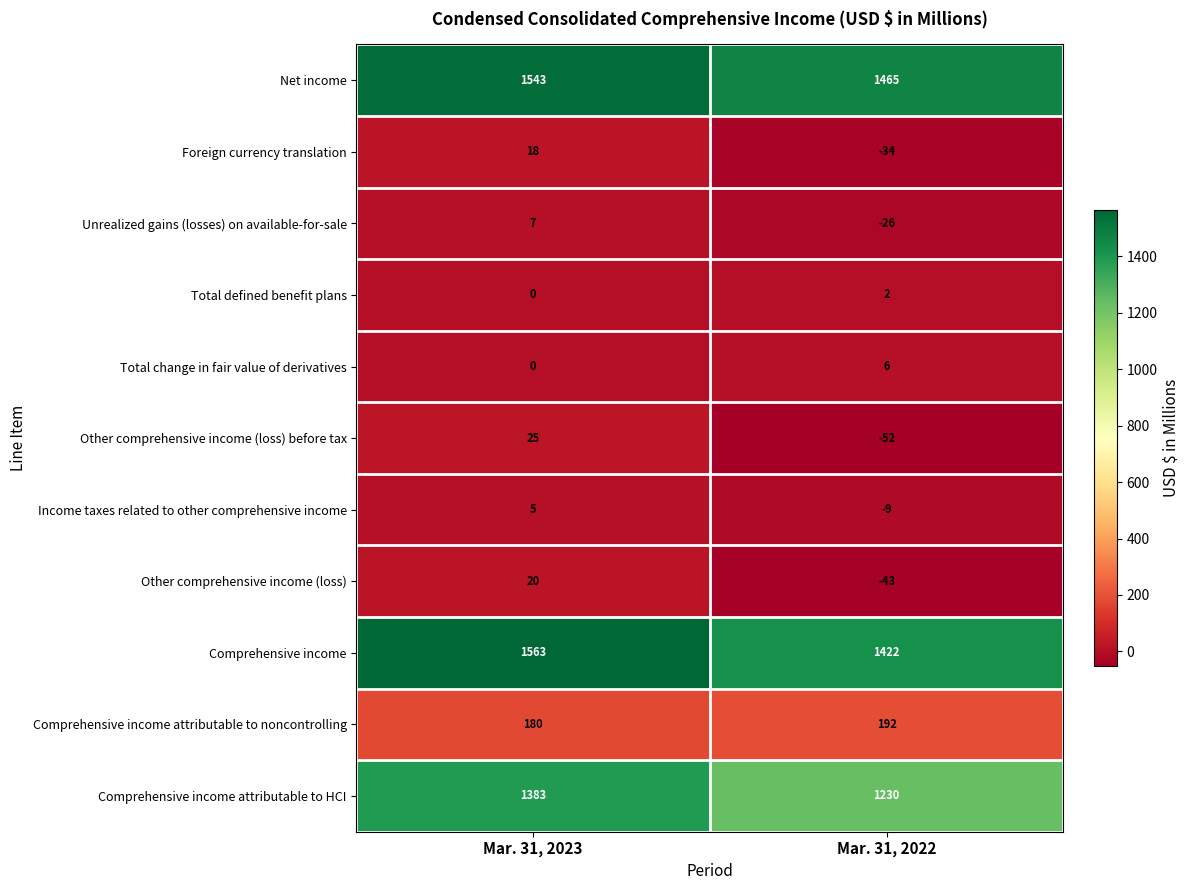

Which series has the widest spread of values?

Comprehensive income attributable to HCI